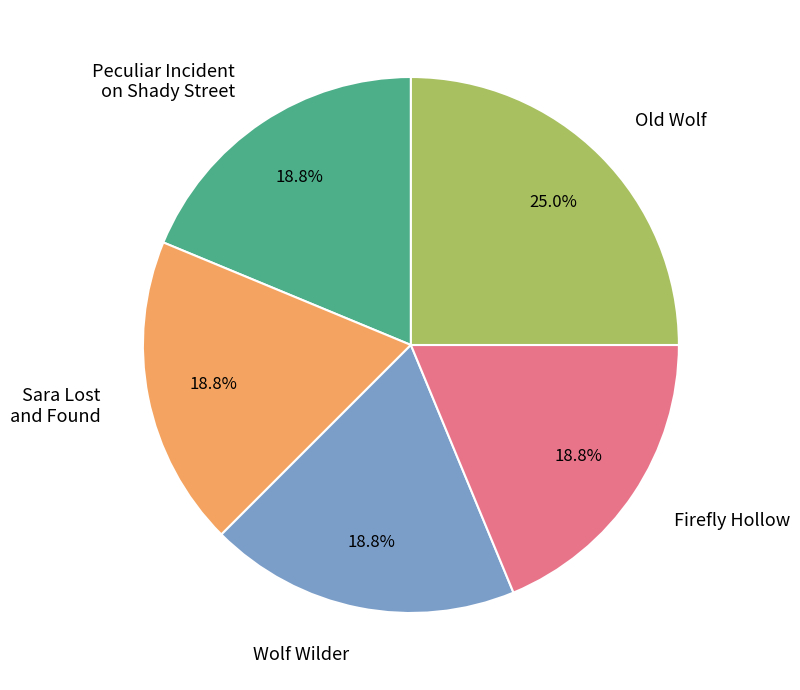

Which slice is the largest?

Old Wolf